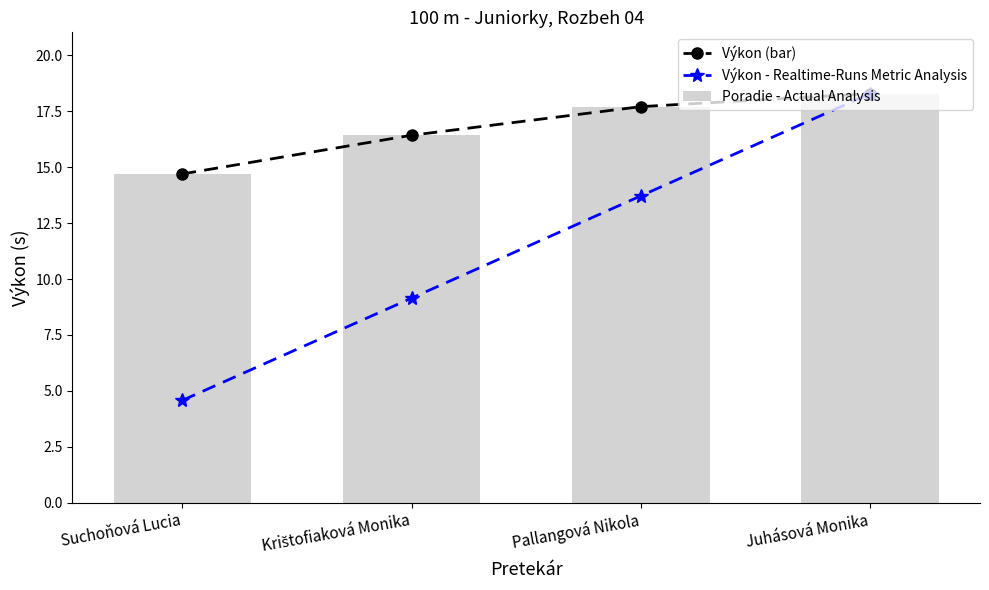

How many data points does each series have?

4